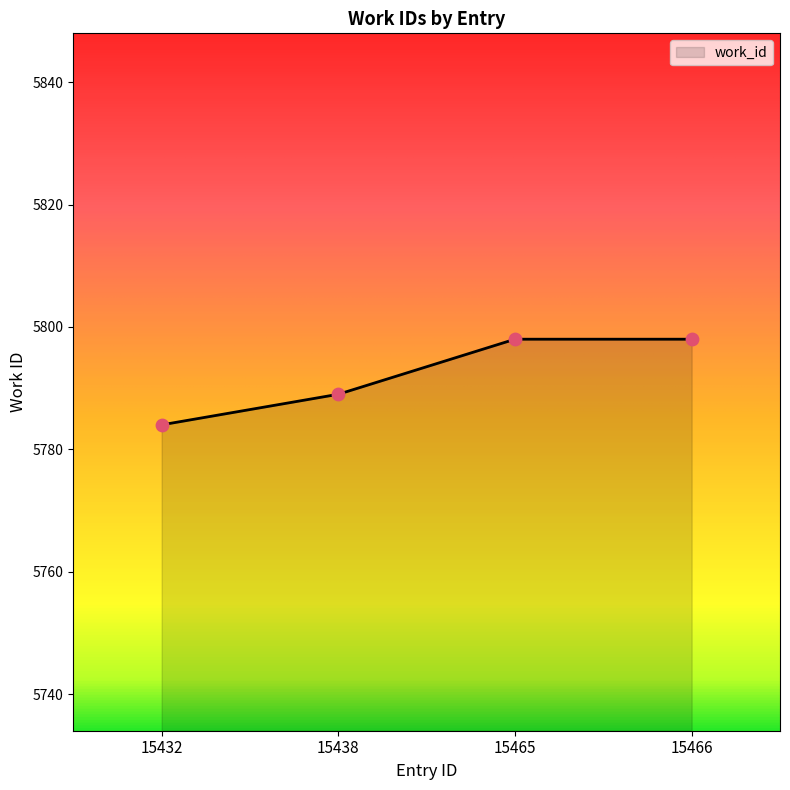

What is the ratio of the value at 15465 to the value at 15432?

1.0